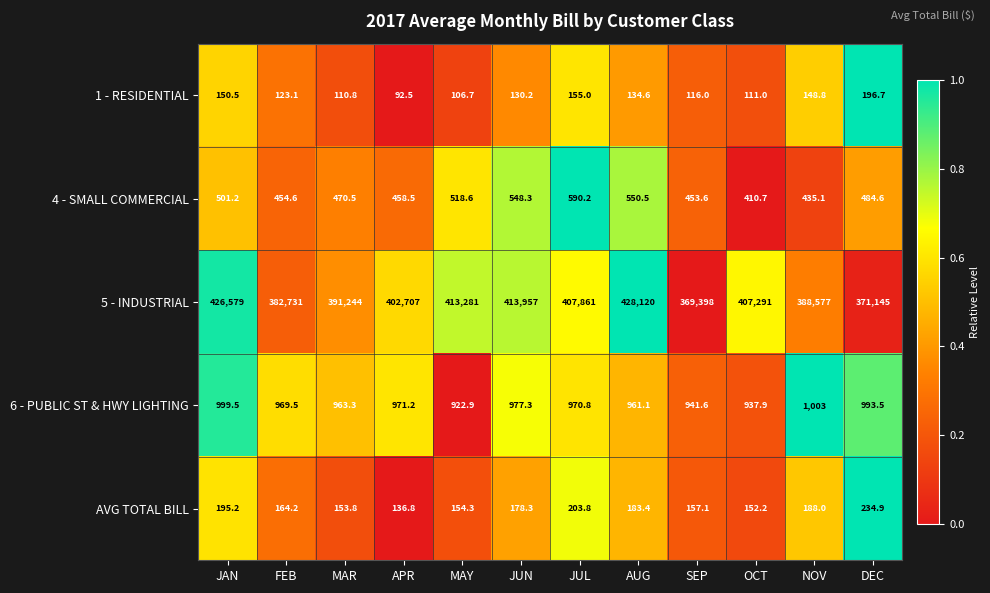

What is the average value of the 5 - INDUSTRIAL series?

400240.9